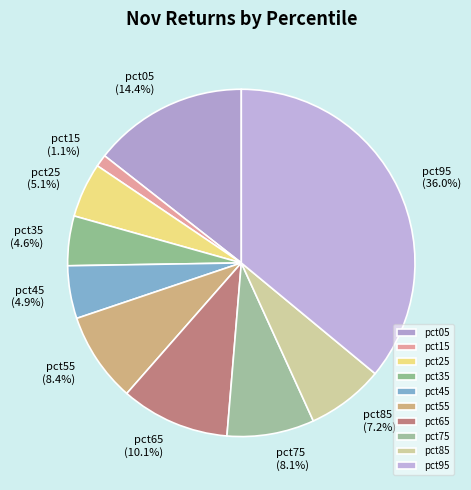

To the nearest percent, what is the average slice percentage?

10%